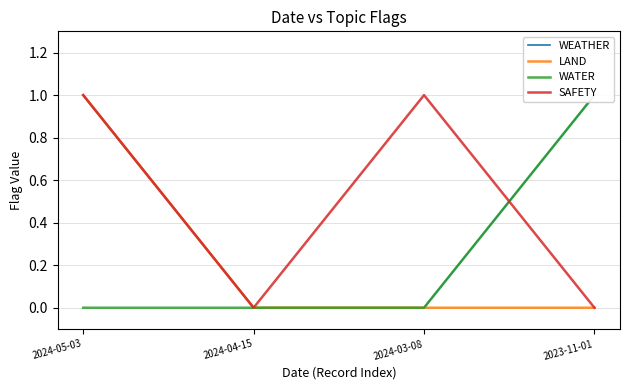

True or false: WATER and LAND intersect in this chart.

False